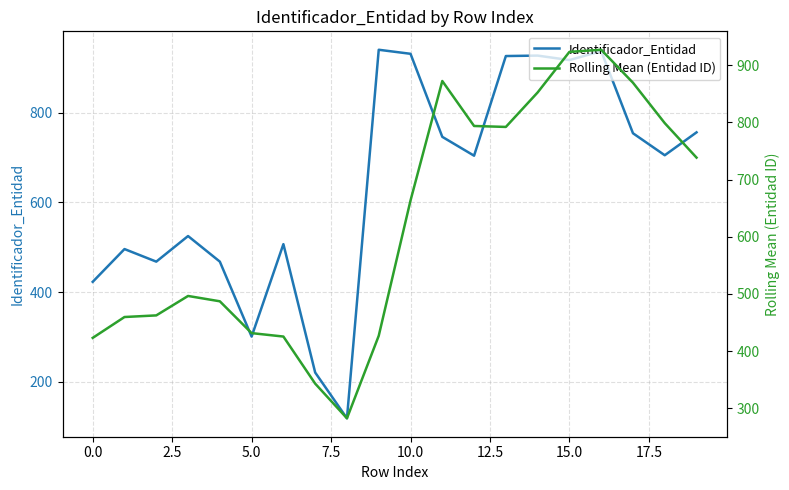

How many times do Identificador_Entidad and Rolling Mean (Entidad ID) cross each other?

10